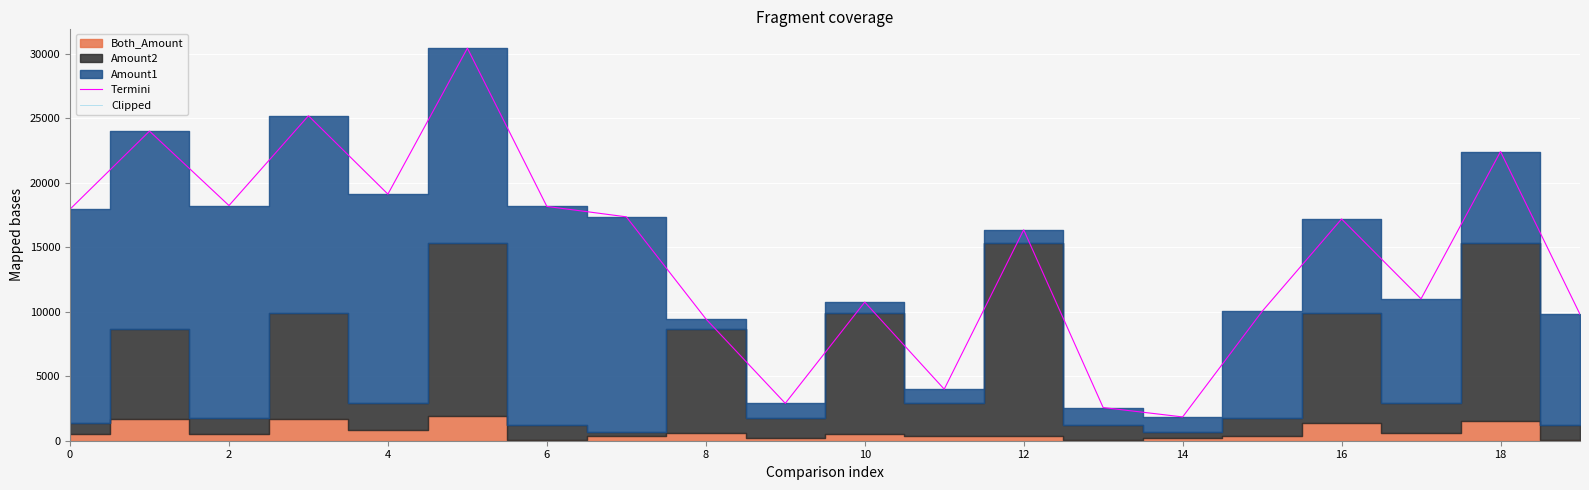

The value of Termini at 12 is 3485. True or false?

False